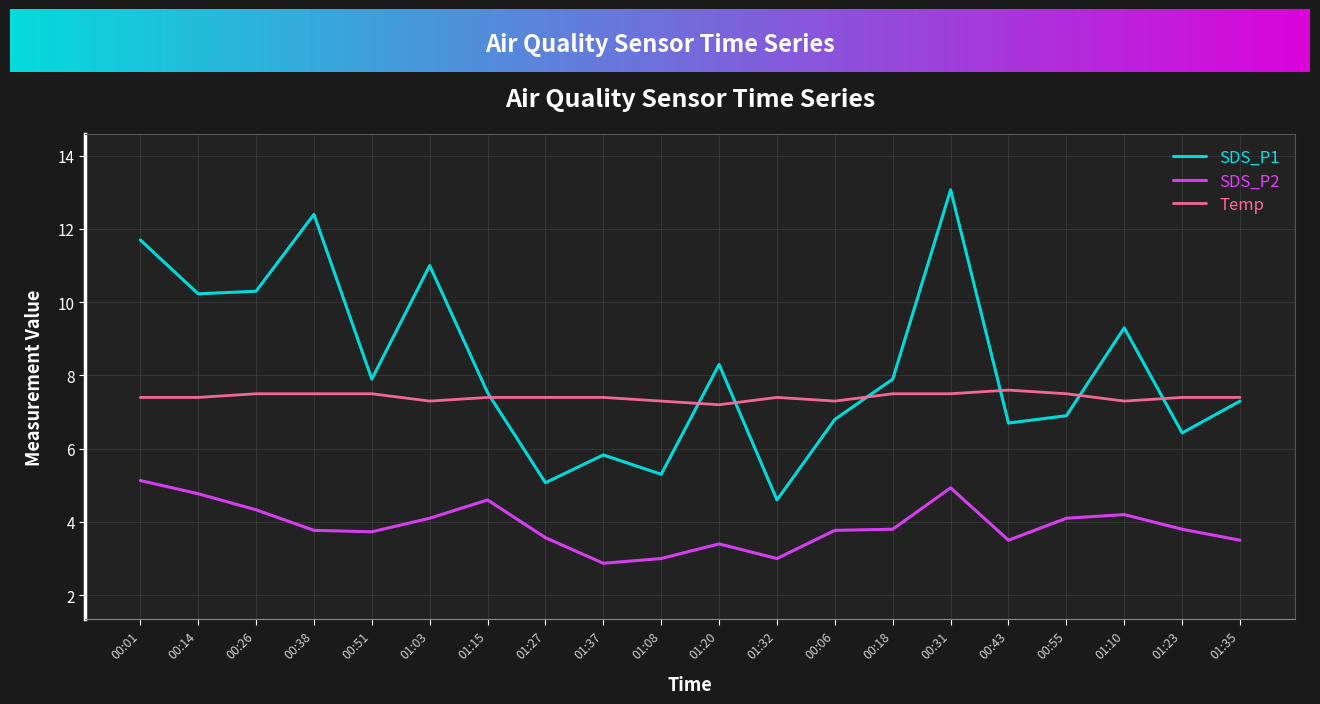

Is this an area chart (filled region under the line)?

No